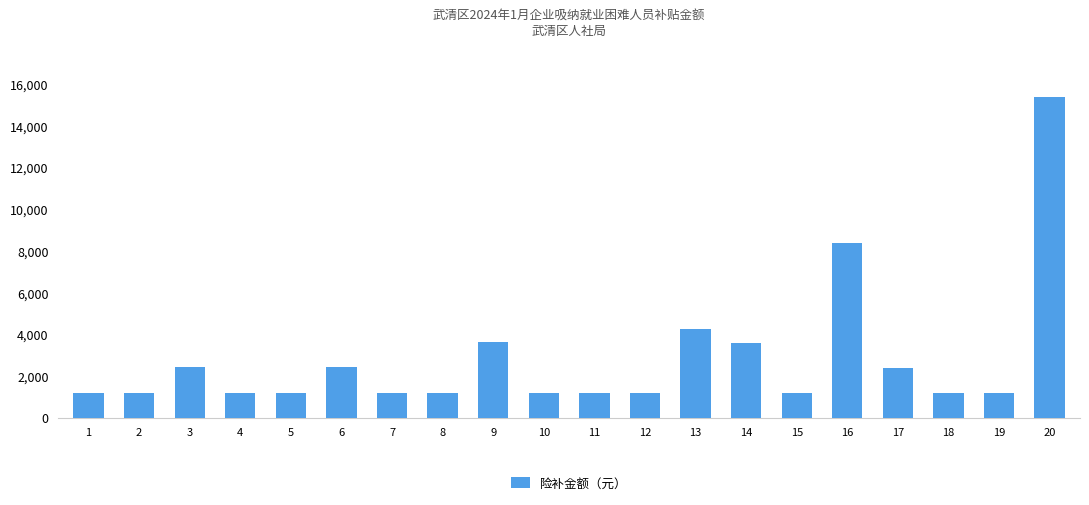

What is the minimum value shown in the chart?

1197.3